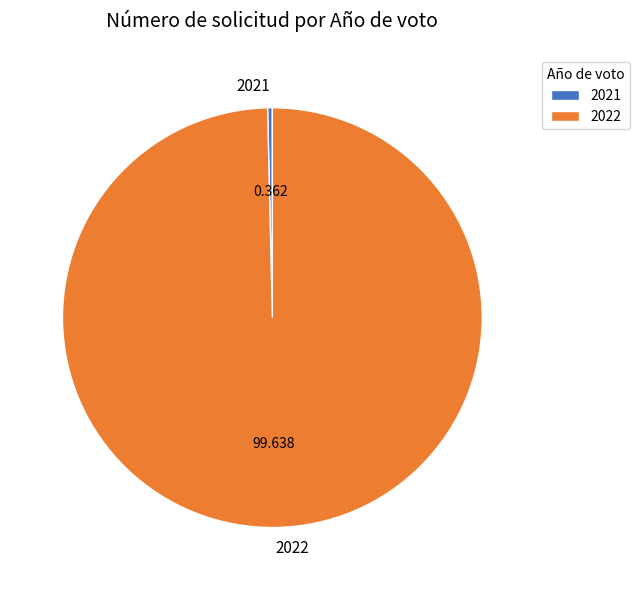

Which category has the smallest portion of the pie?

2021